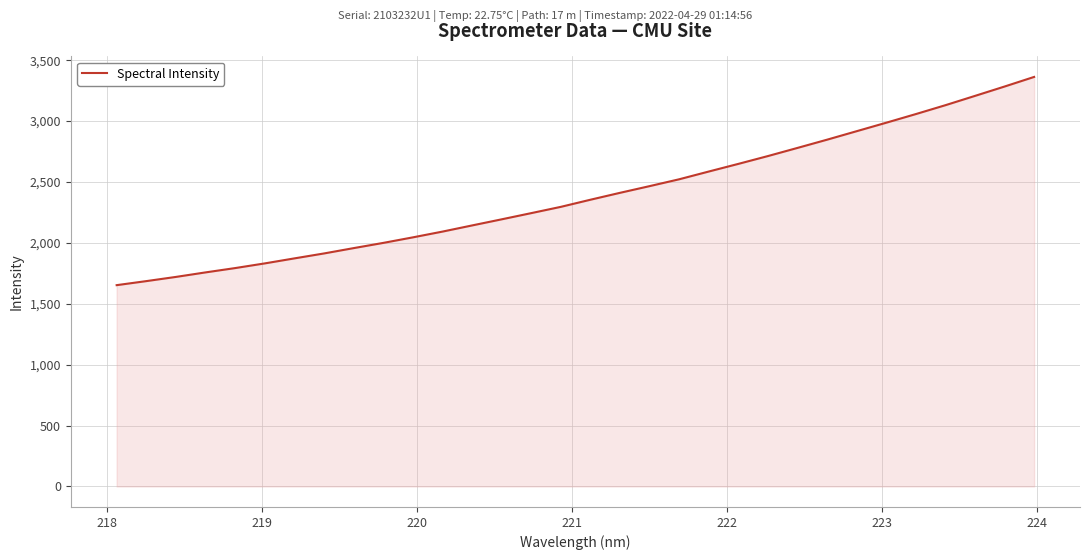

What is the greatest value displayed?

3362.6